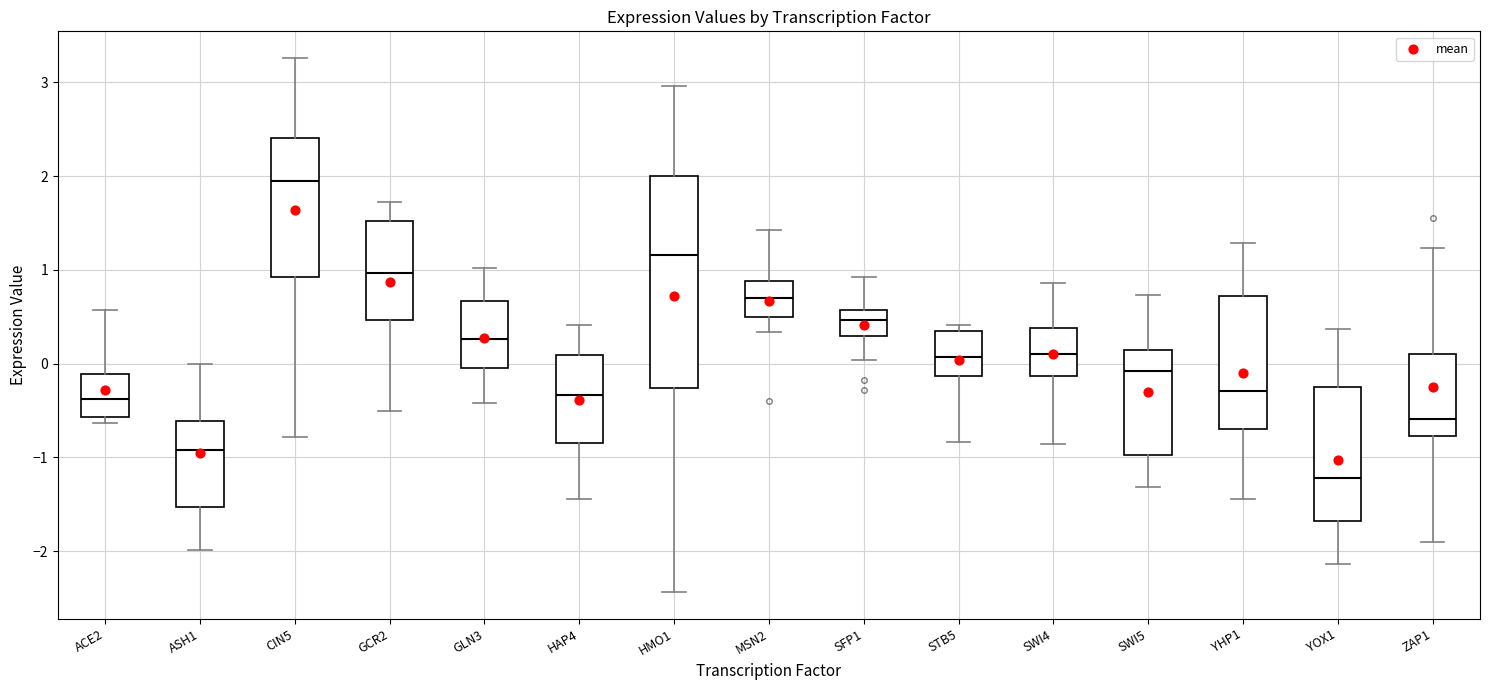

Which box's median line is the highest?

CIN5